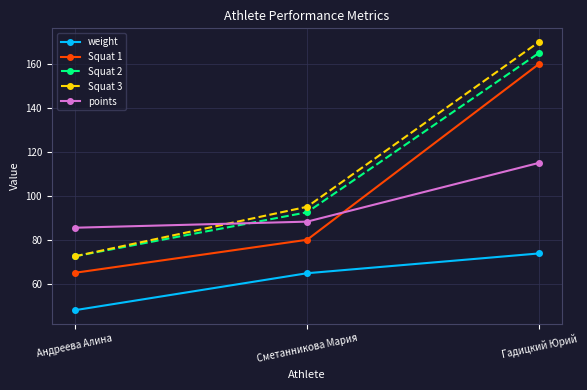

Does the chart have visible grid lines?

Yes